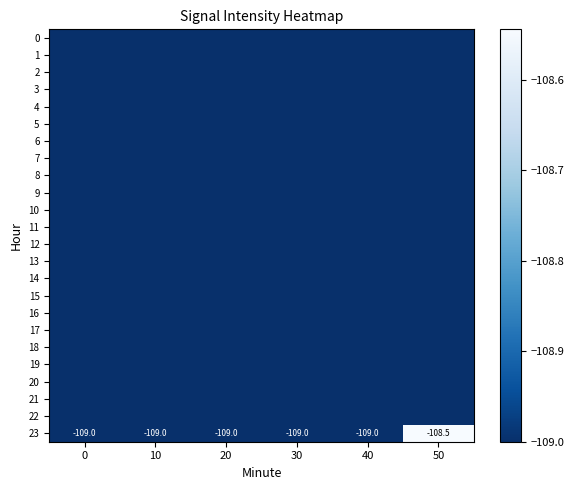

What is the lowest value of the 23 series?

-109.0